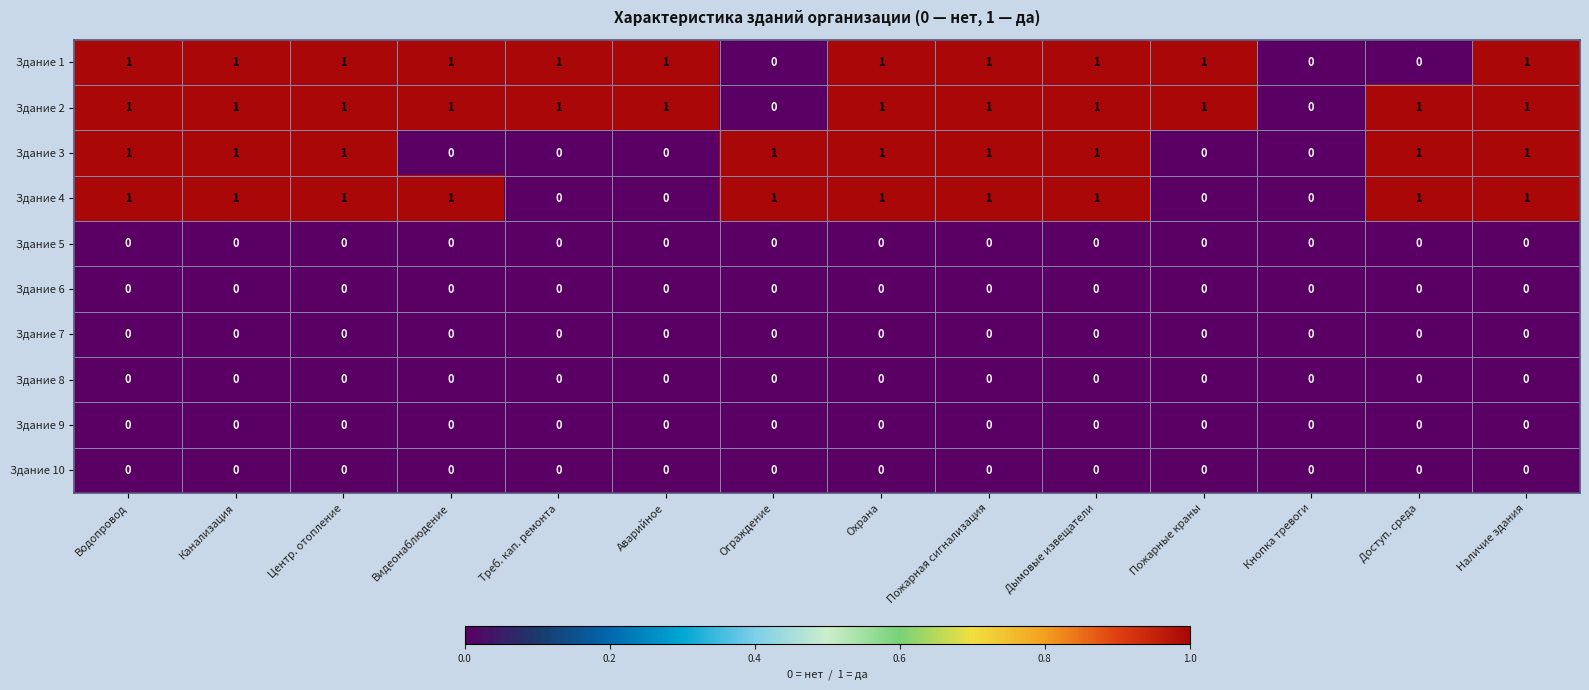

Which series has the largest total across all categories?

Здание 2